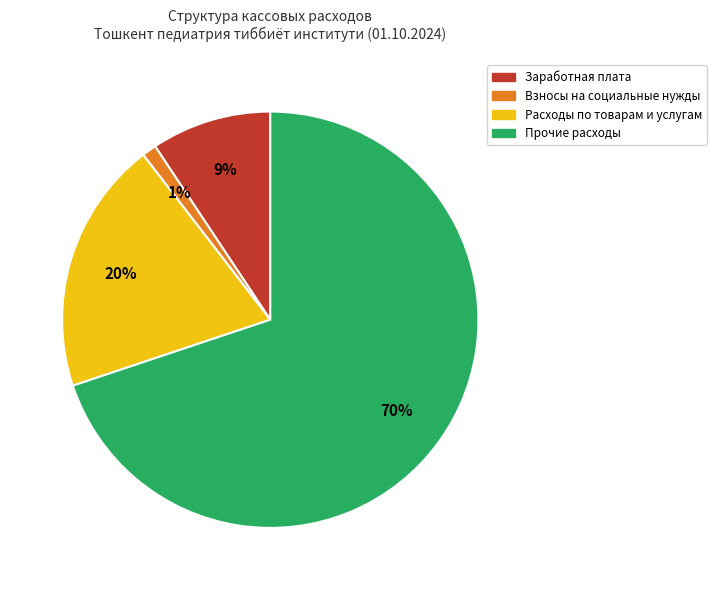

To the nearest percent, what percentage of the pie is Расходы по товарам и услугам?

20%